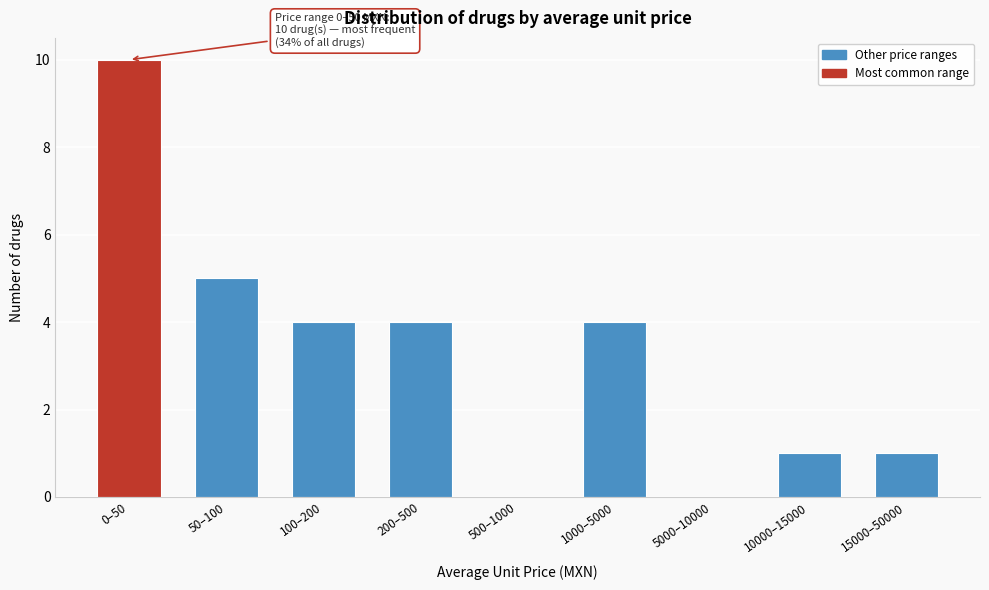

Reading right to left, what are all the values shown in this chart?

15000–50000=1	10000–15000=1	5000–10000=0	1000–5000=4	500–1000=0	200–500=4	100–200=4	50–100=5	0–50=10